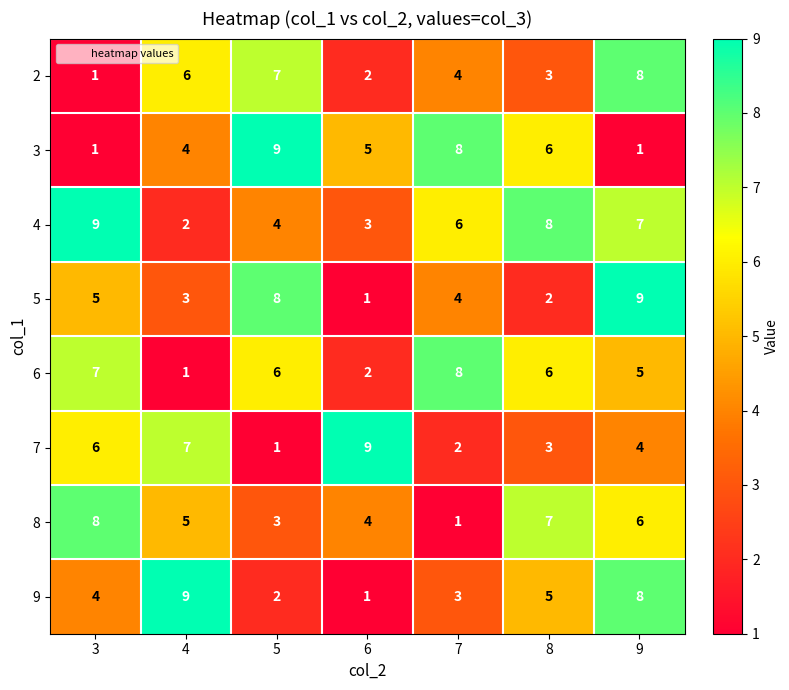

Is it true that 6 equals 2 at 6?

True